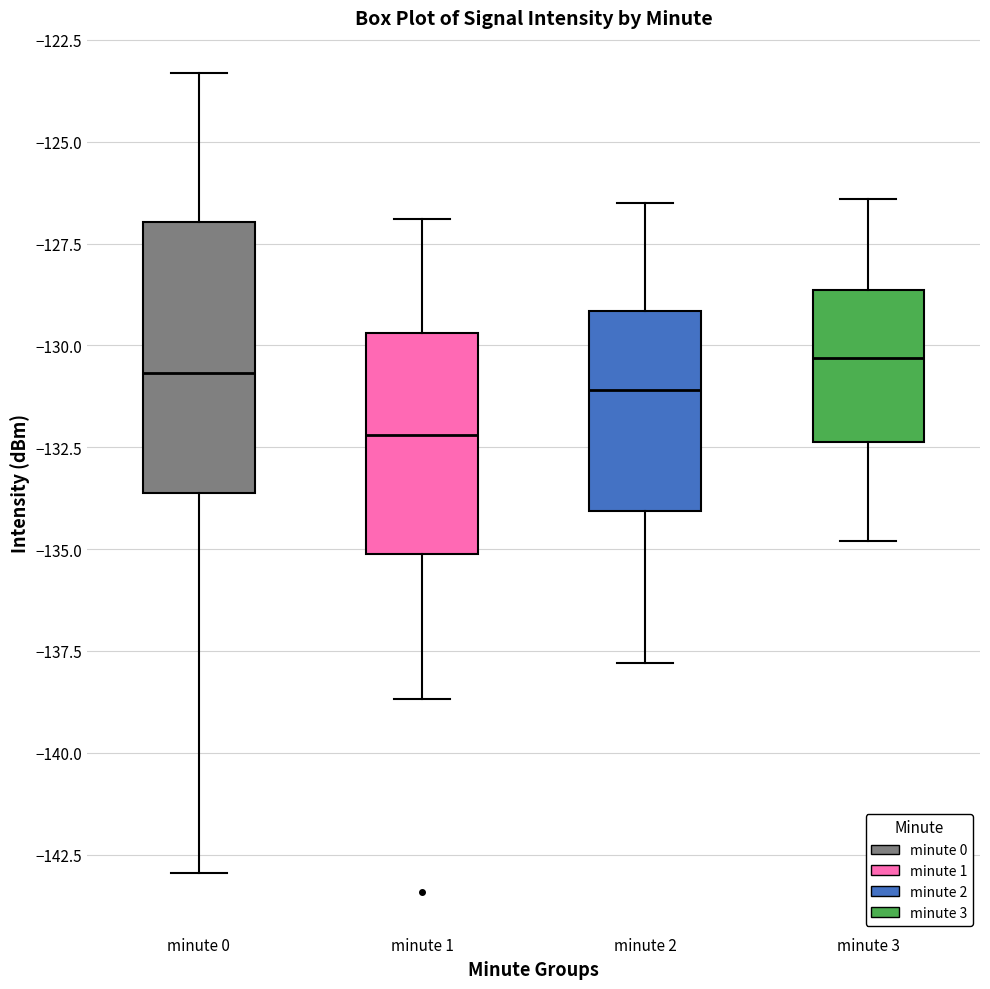

Reading left to right, read every box against the y-axis: the position of its median line, the range the box covers, and the ends of its whiskers. The values are not printed on the chart, so give them approximately, as read against the axis.

minute 0: median -130.5, box -133.5 to -127.0, whiskers -143.0 to -123.5
minute 1: median -132.0, box -135.0 to -129.5, whiskers -138.5 to -127.0
minute 2: median -131.0, box -134.0 to -129.0, whiskers -138.0 to -126.5
minute 3: median -130.5, box -132.5 to -128.5, whiskers -135.0 to -126.5